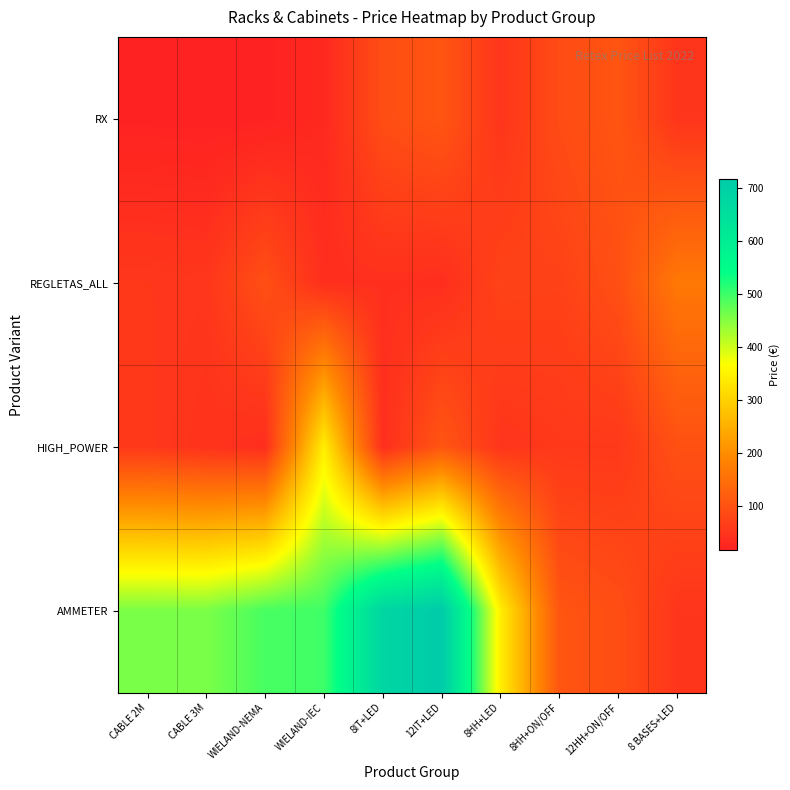

Which series has the largest total across all categories?

AMMETER